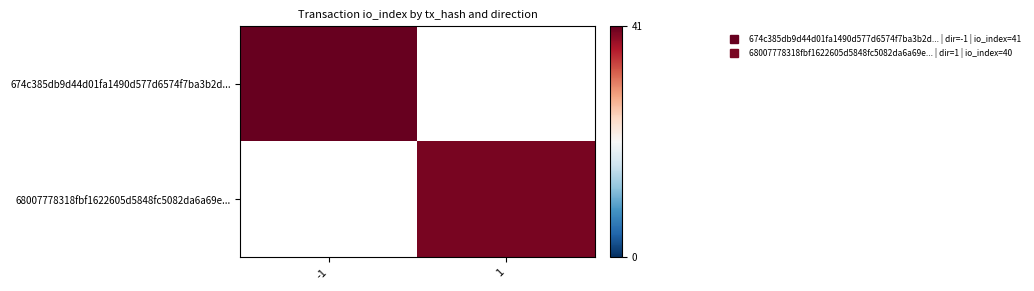

At which category does the chart reach its peak across all series?

-1